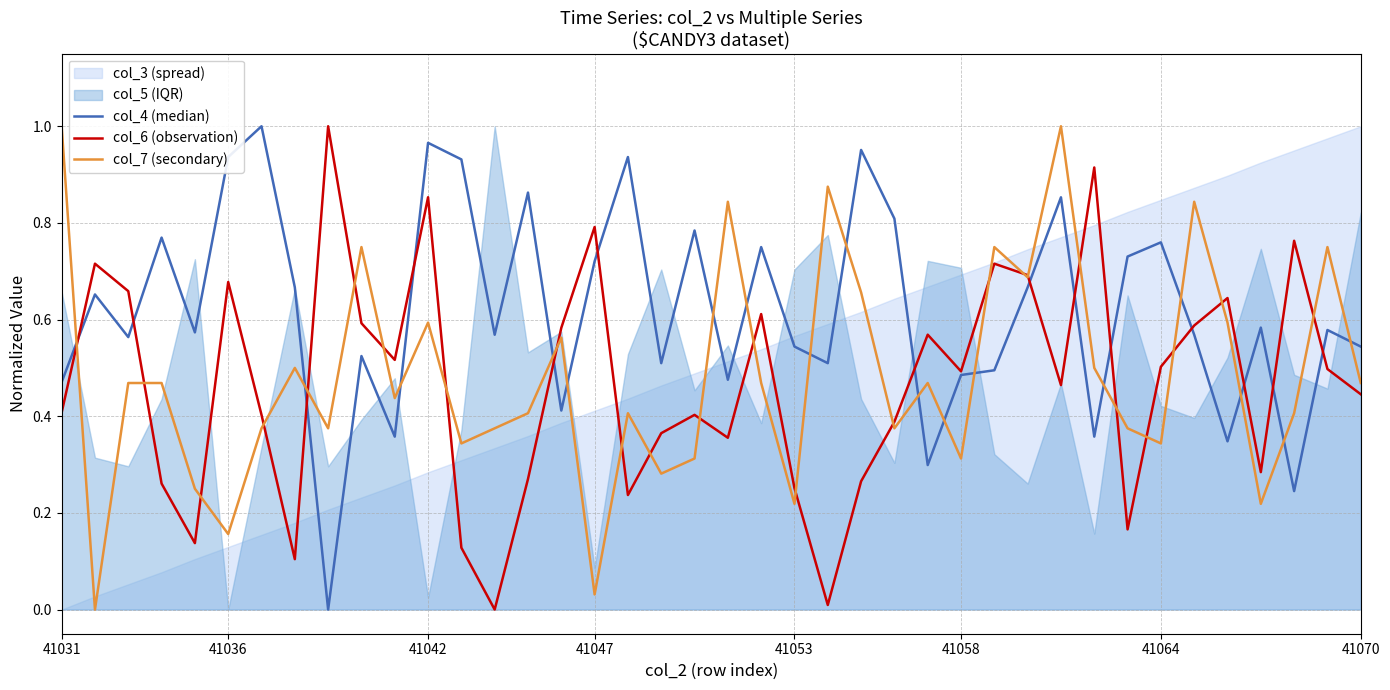

What is the value of the col_7 (secondary) point at the 37th from the left?

0.2